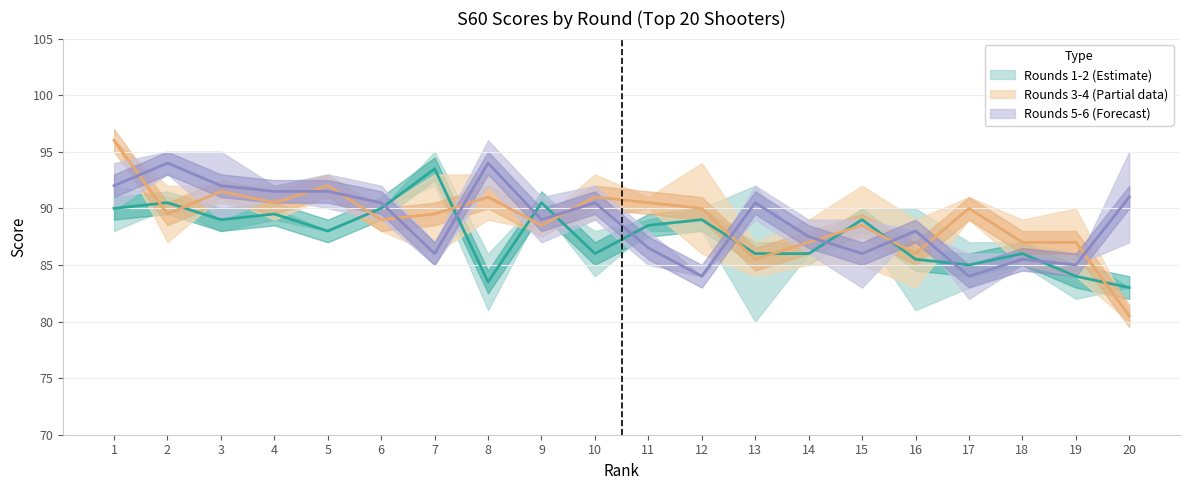

At which category is the sum across all series the highest?

1